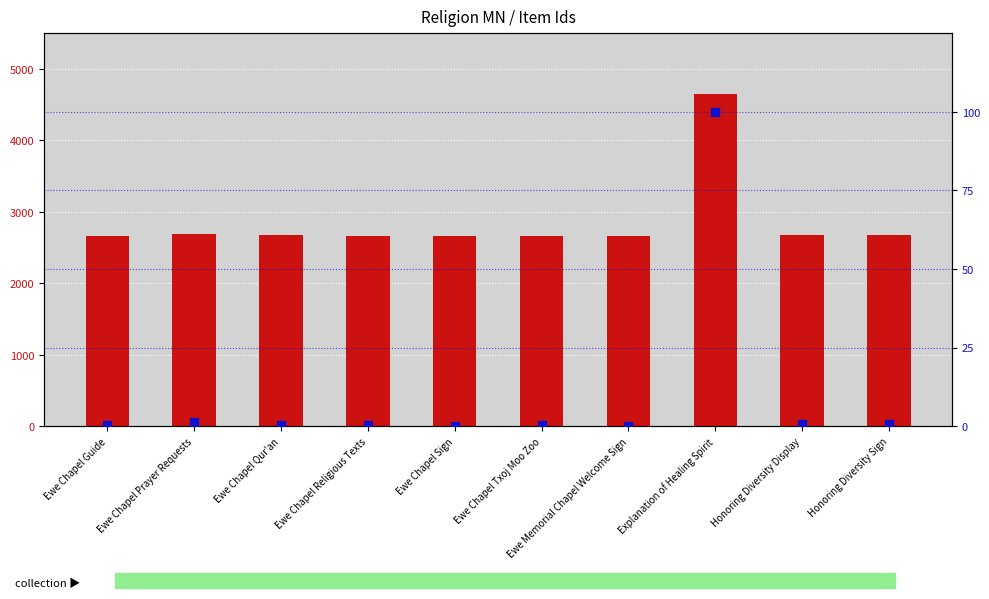

Which series reaches the minimum Y coordinate?

percentile rank within the sample